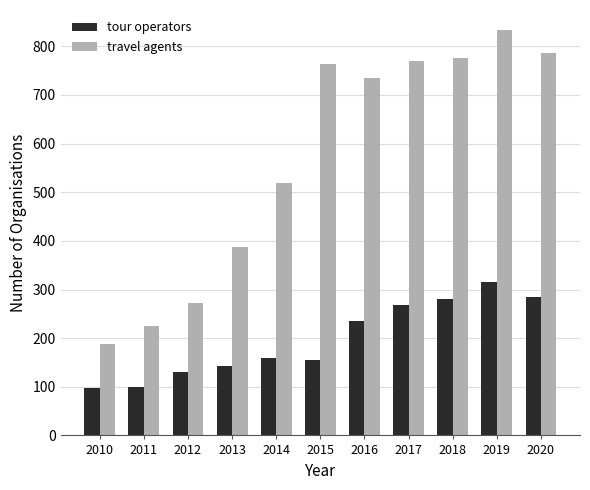

What are all the series names shown in the legend?

tour operators, travel agents